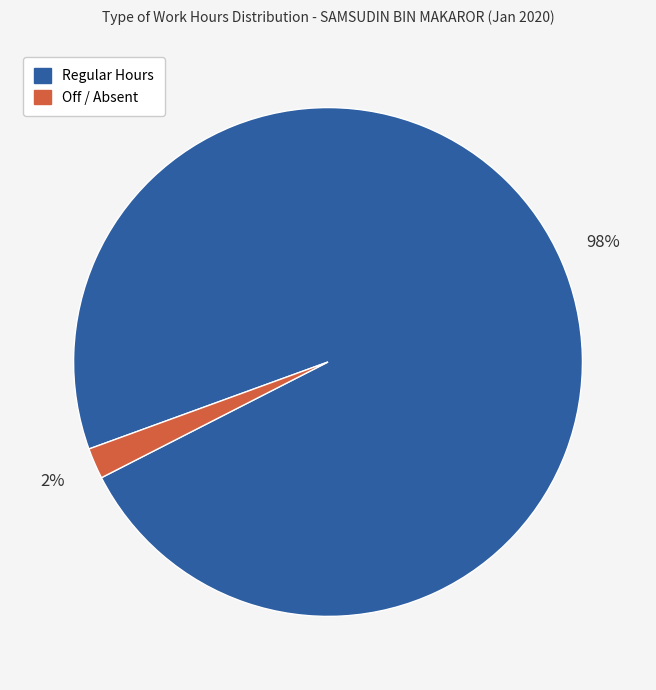

Is there a majority slice in this chart?

Yes